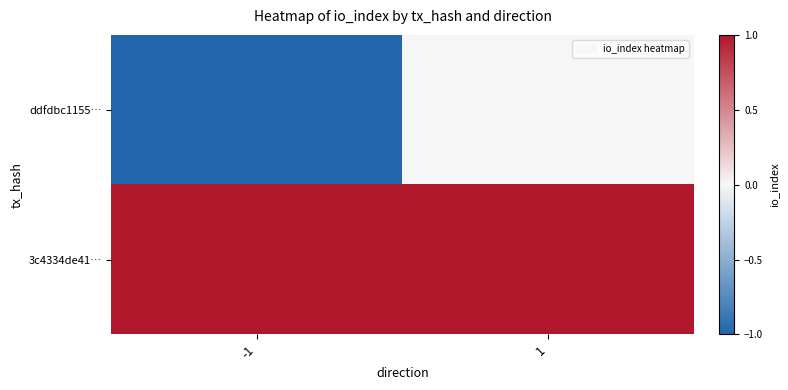

Rank the series by their maximum value, from lowest to highest.

ddfdbc1155…, 3c4334de41…